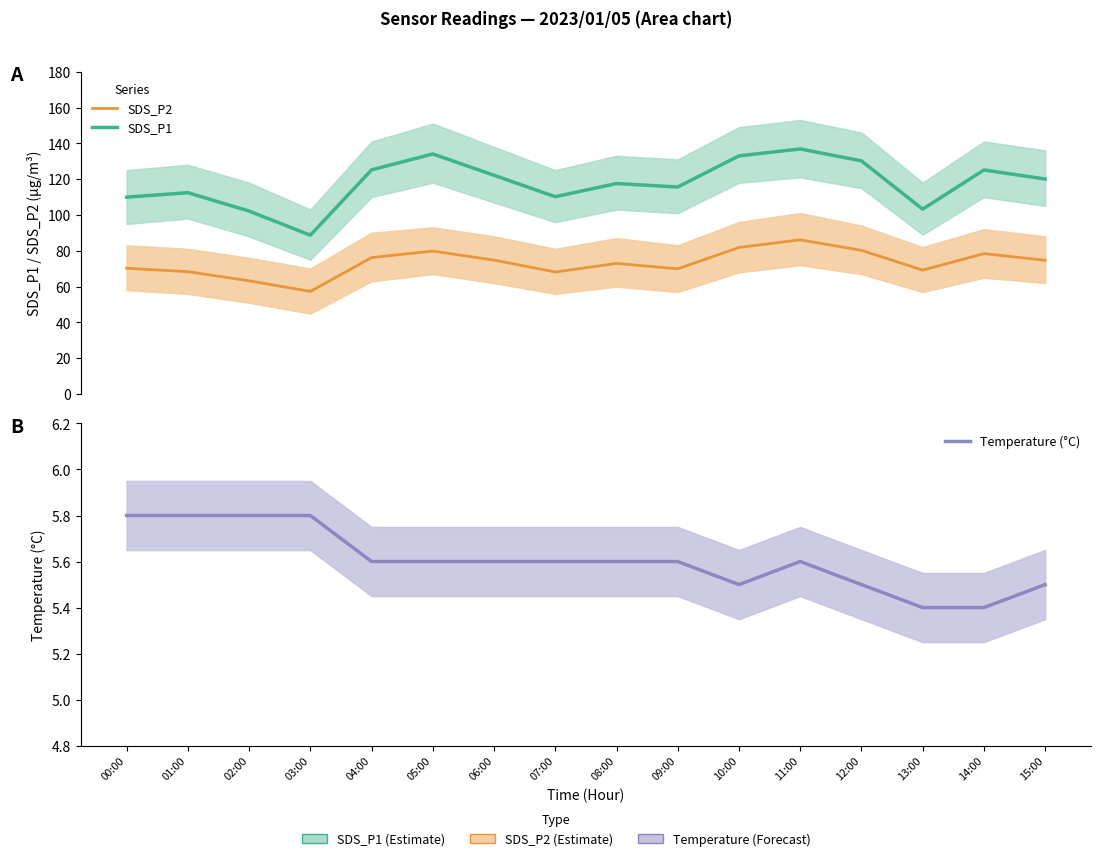

At 03:00, list the series in order from smallest to largest.

Temperature (°C), SDS_P2, SDS_P1